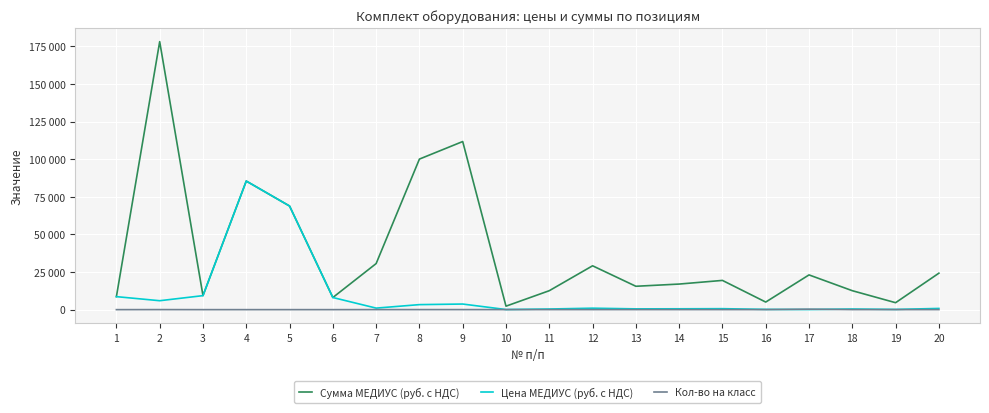

Where do Кол-во на класс and Цена МЕДИУС (руб. с НДС) first cross each other?

16 and 17